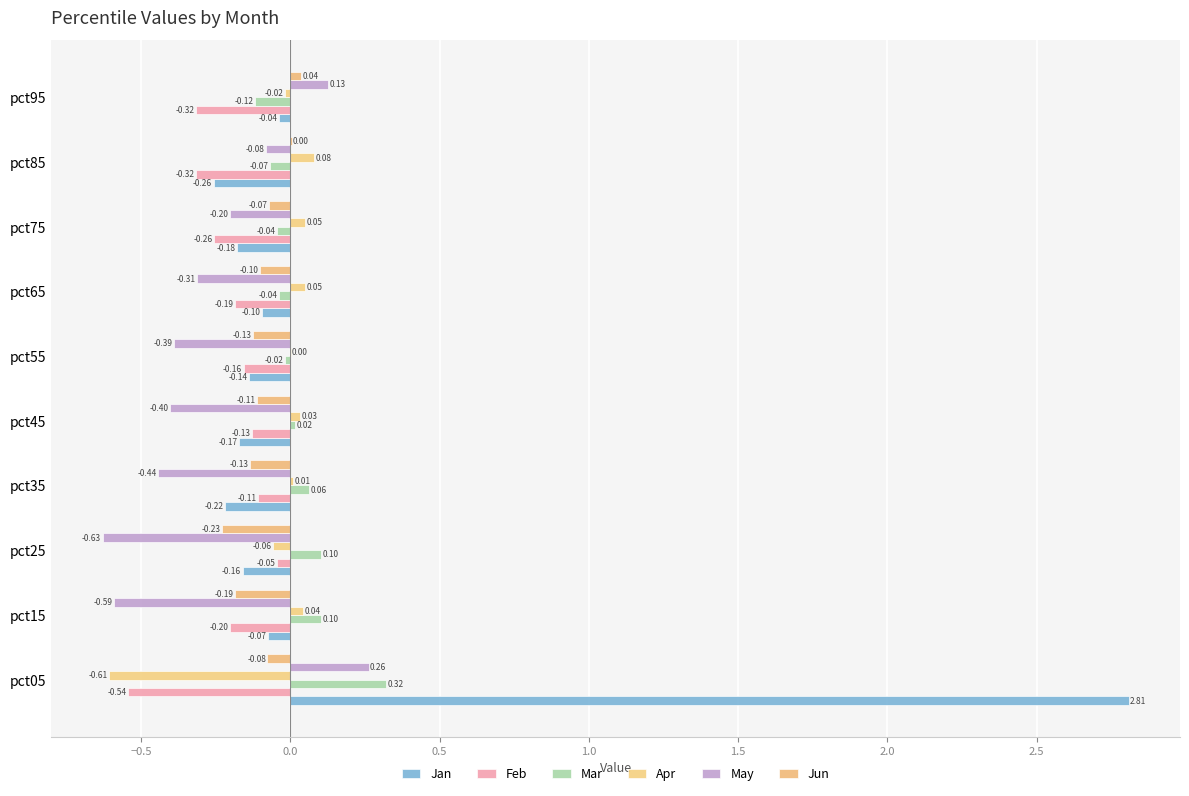

At which label does Mar reach its peak?

pct05